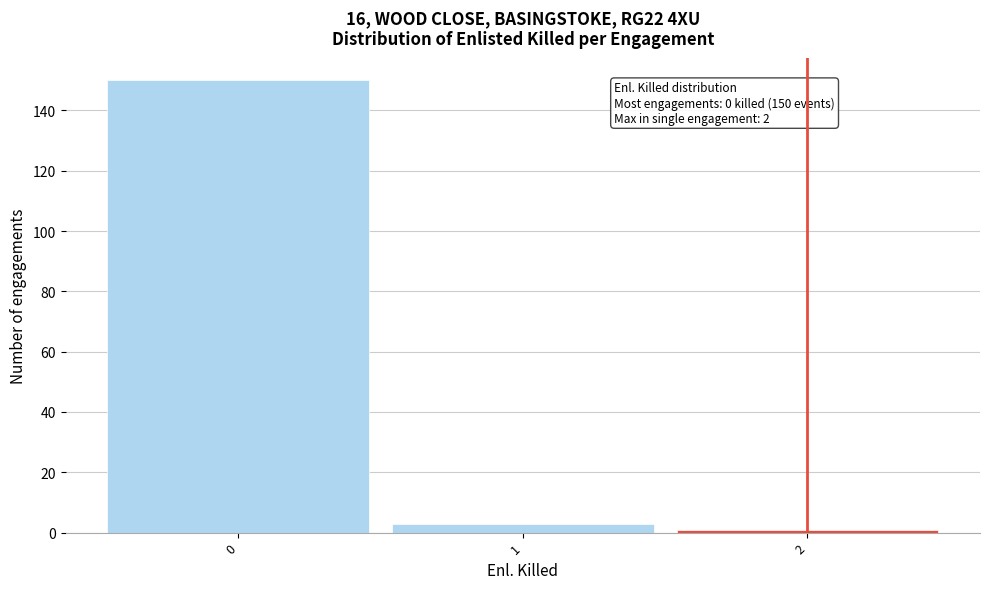

Which range on the x-axis has the tallest bar?

-0.5 to 0.5